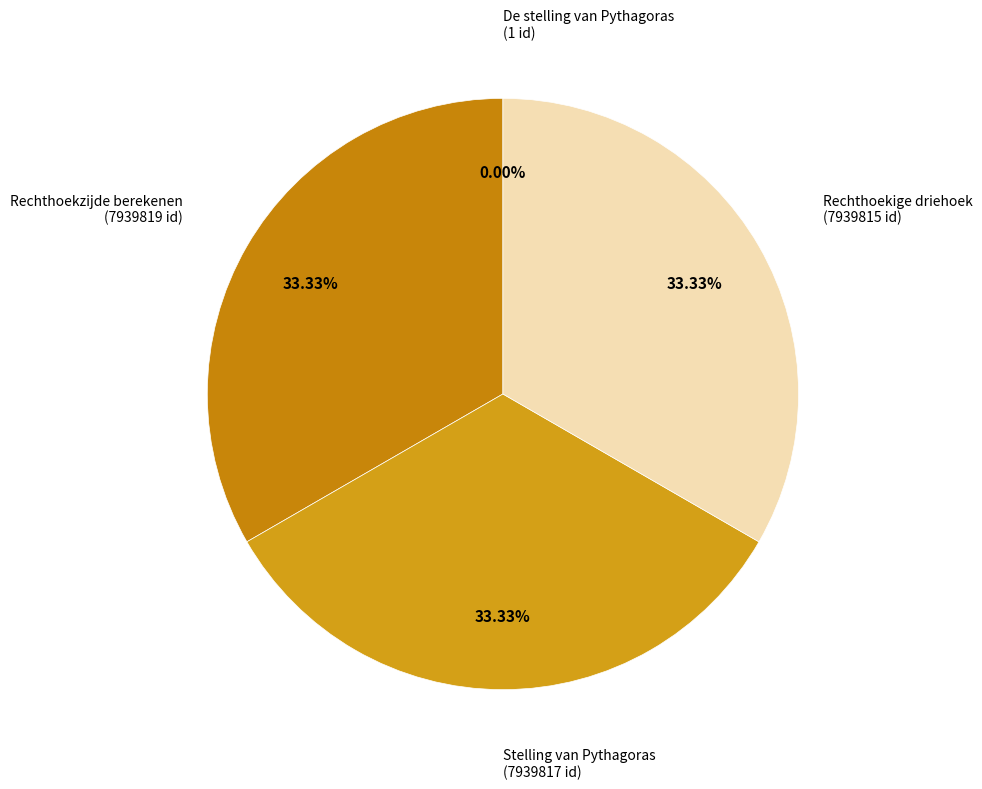

How many segments does this pie chart have?

4